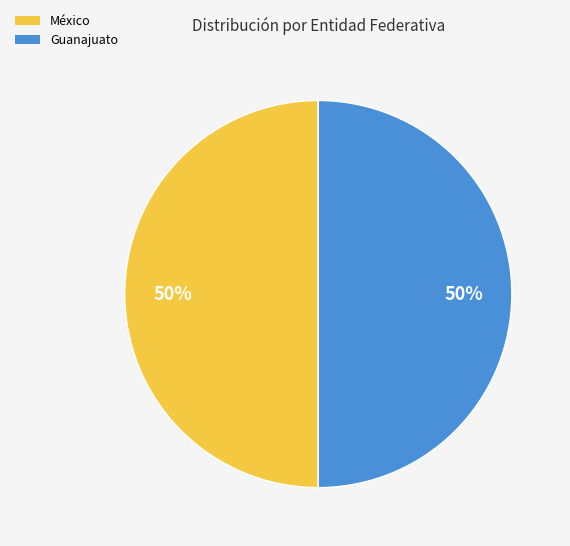

What is the ratio of the value at Guanajuato to the value at México?

1.0